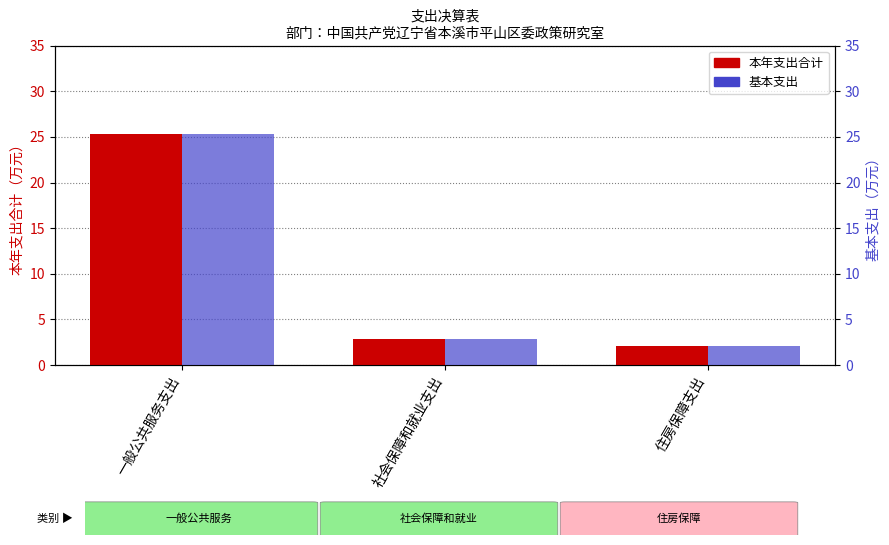

What is the difference between the 基本支出 values at 社会保障和就业支出 and 住房保障支出?

0.9